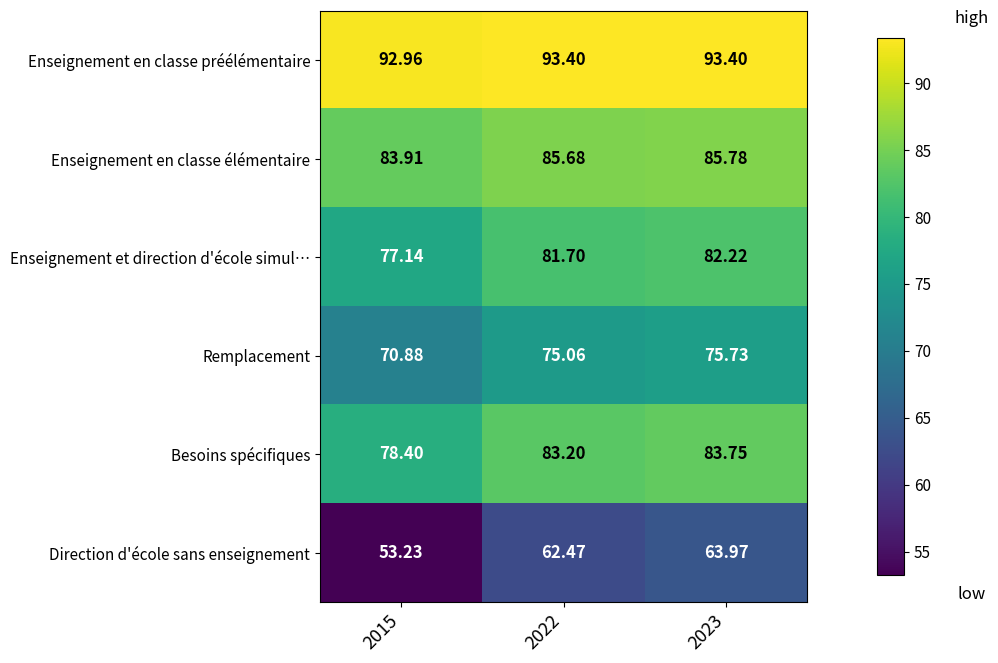

List the series in order of their peak value, lowest first.

Direction d'école sans enseignement, Remplacement, Enseignement et direction d'école simul…, Besoins spécifiques, Enseignement en classe élémentaire, Enseignement en classe préélémentaire